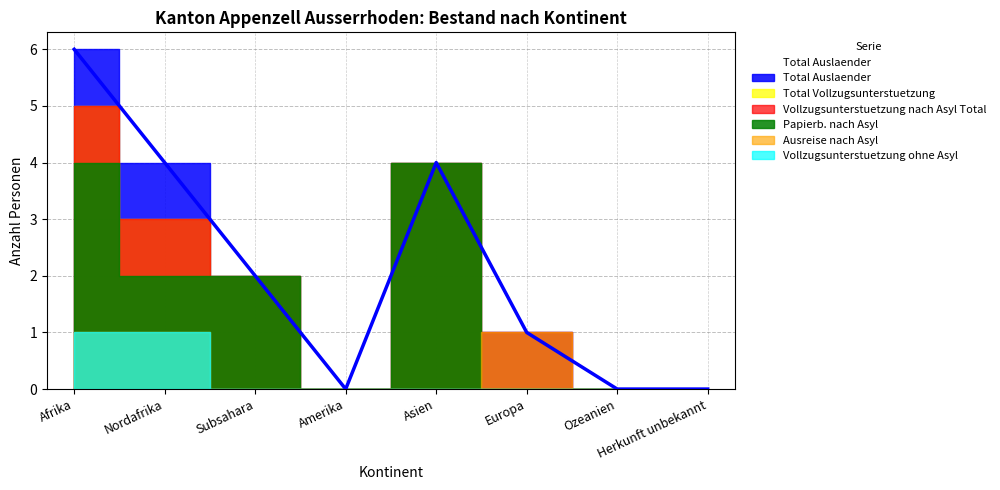

How many positive values does the Total Auslaender series have?

5